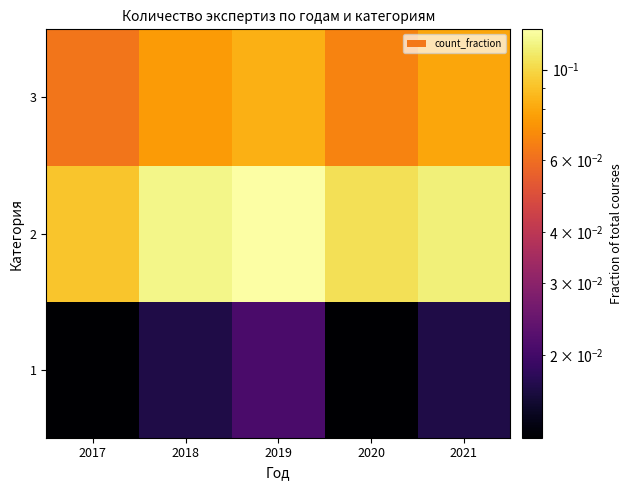

Reading left to right, extract all data points from this chart.

1: 2017=0.0	2018=0.0	2019=0.0	2020=0.0	2021=0.0
2: 2017=0.1	2018=0.1	2019=0.1	2020=0.1	2021=0.1
3: 2017=0.1	2018=0.1	2019=0.1	2020=0.1	2021=0.1